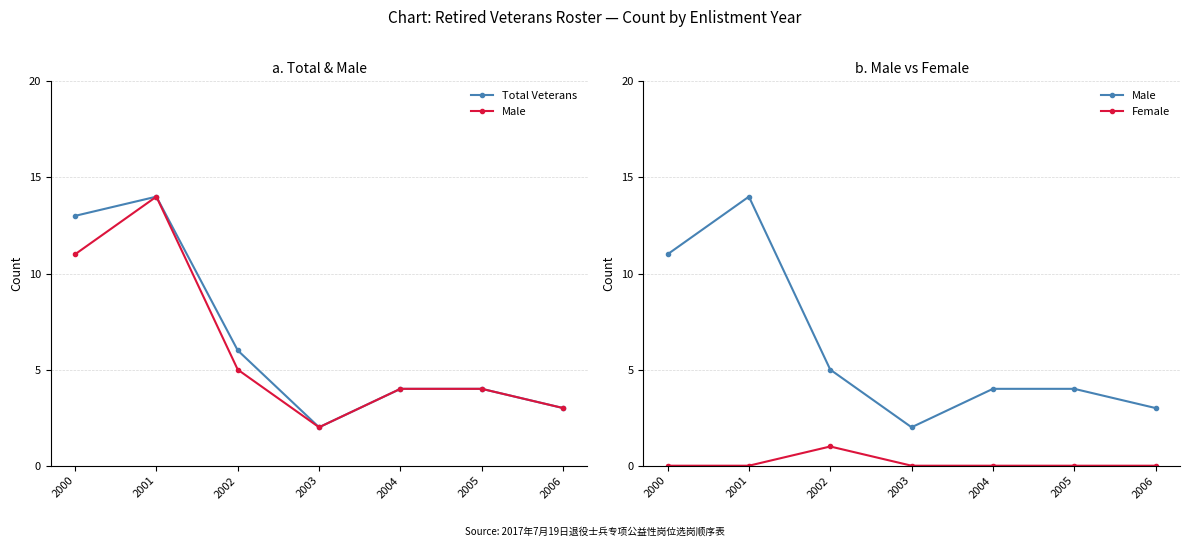

Reading right to left, list all the values displayed in this chart.

Total Veterans: 3	4	4	2	6	14	13
Male: 3	4	4	2	5	14	11
Female: 0	0	0	0	1	0	0